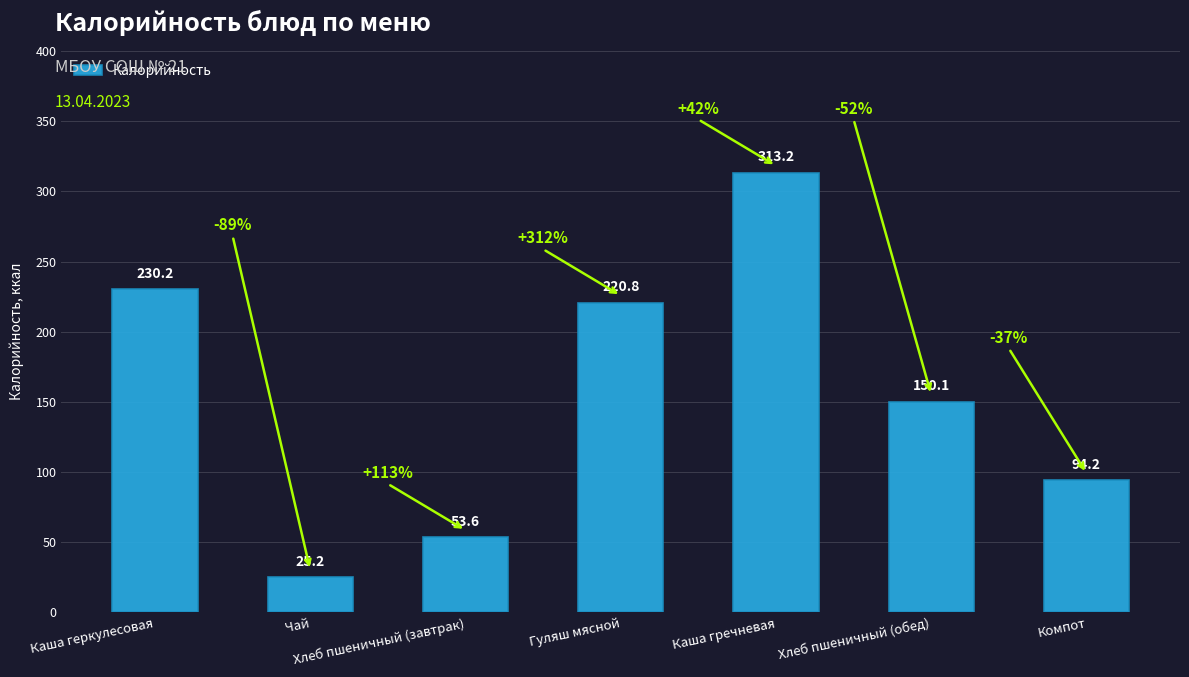

The chart shows a value of 53.6 at Хлеб пшеничный (завтрак). True or false?

True